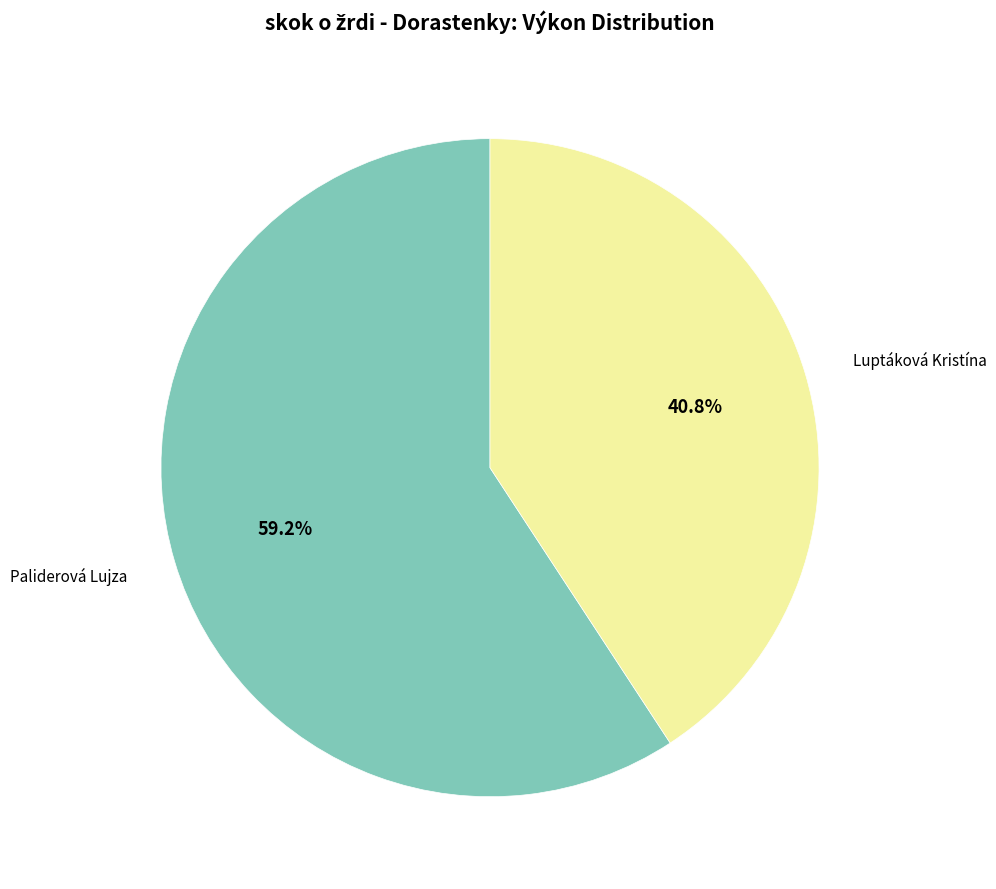

Does any single category account for the majority?

Yes